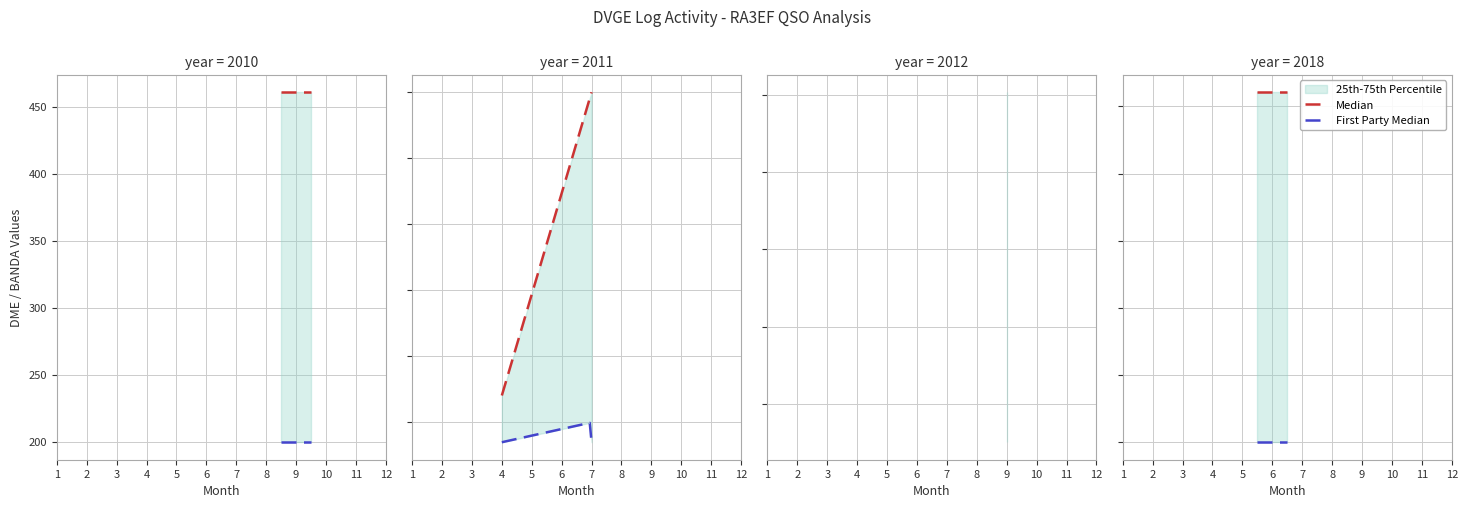

What is the difference between the highest and lowest values at 3?

260.6